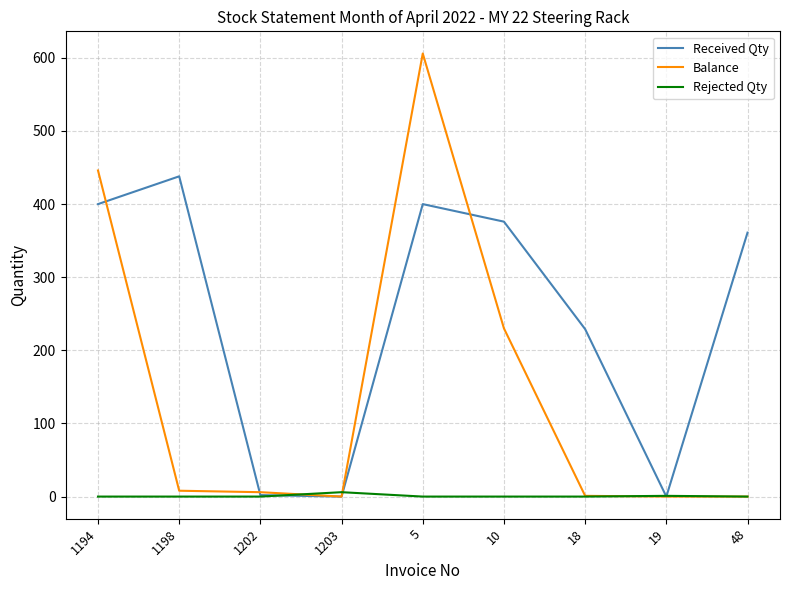

What is the sum of all Balance values?

1297